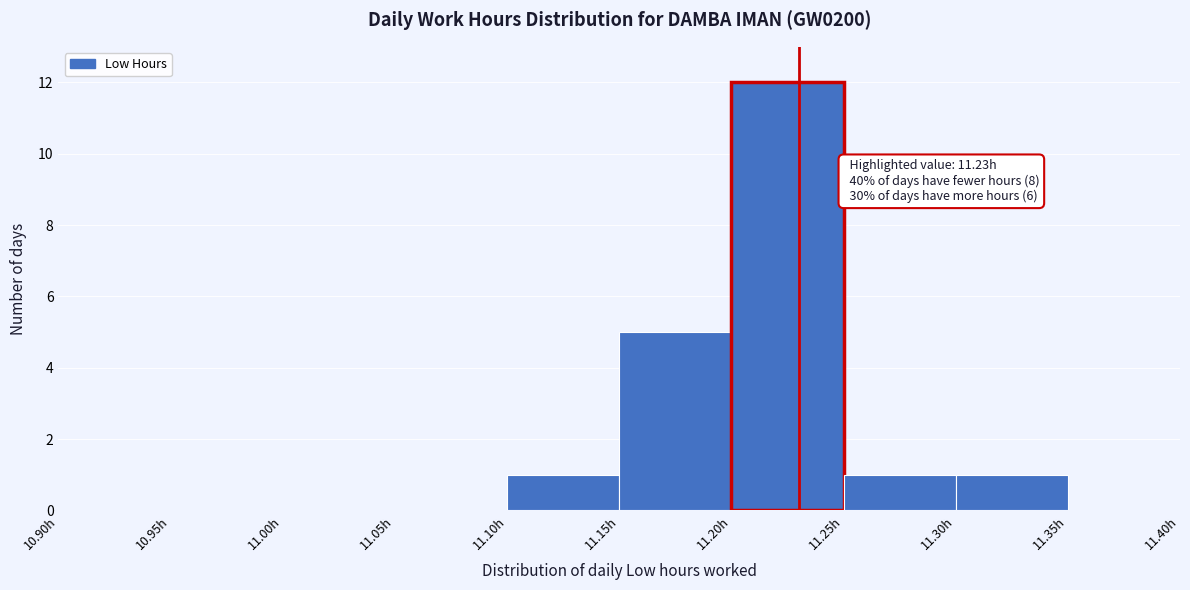

Which range on the x-axis has the tallest bar?

11.20 to 11.25